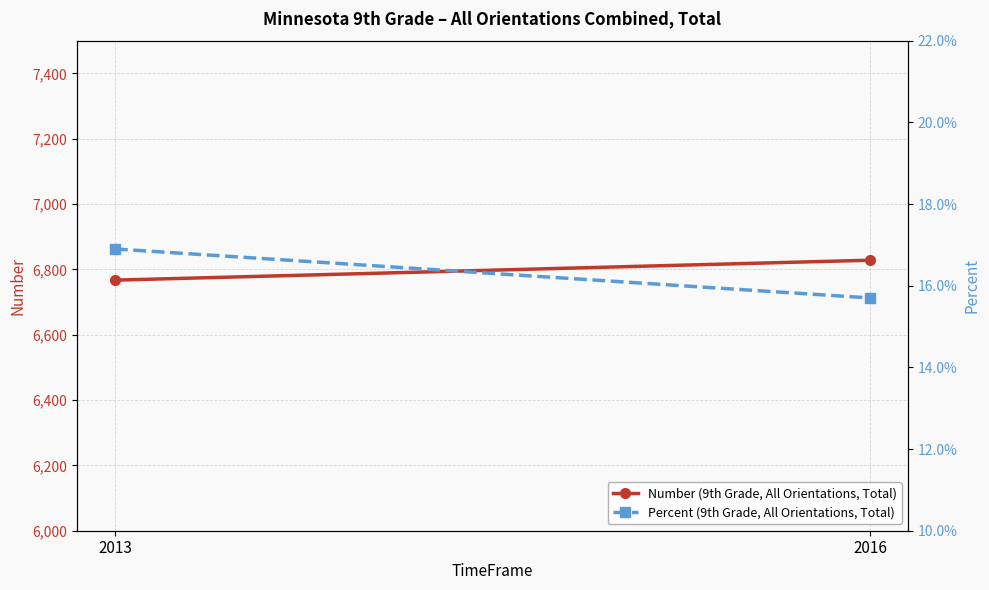

What is the difference between the highest and lowest values at 2013?

6766.8